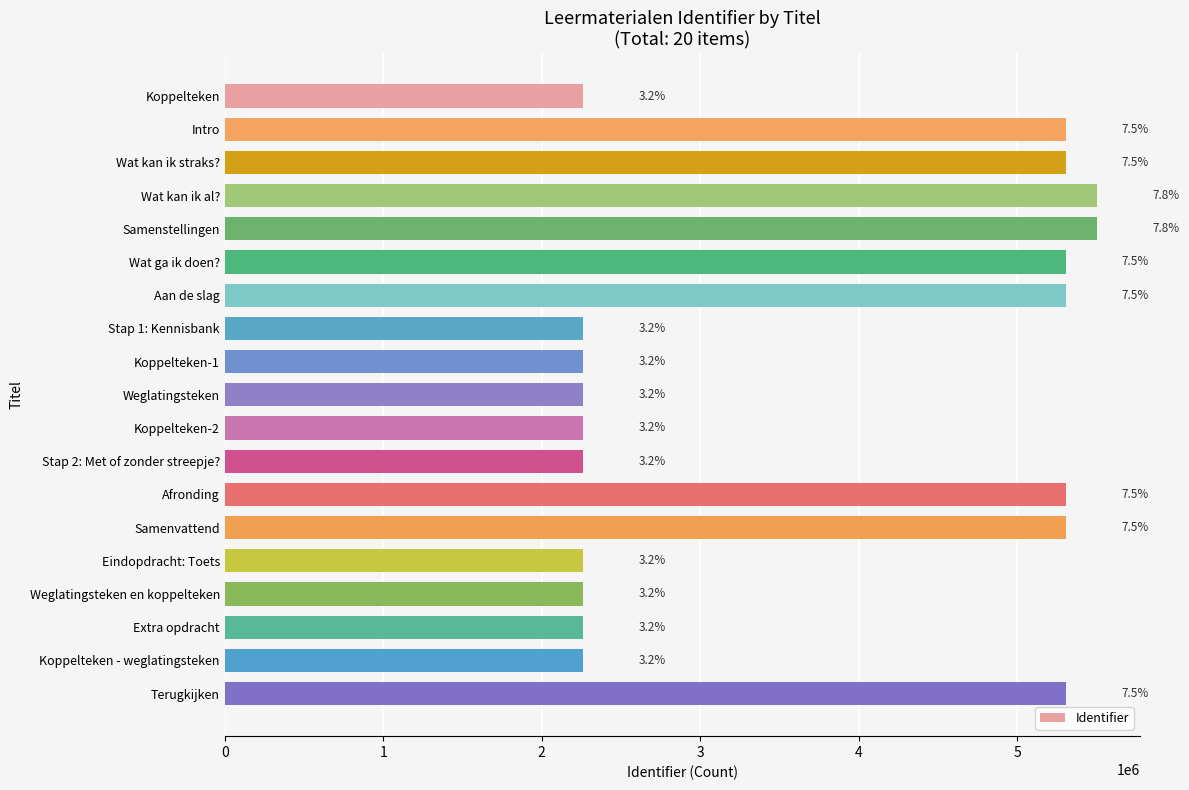

Rank the categories by value from lowest to highest.

Koppelteken, Stap 1: Kennisbank, Koppelteken-1, Weglatingsteken, Koppelteken-2, Stap 2: Met of zonder streepje?, Eindopdracht: Toets, Weglatingsteken en koppelteken, Extra opdracht, Koppelteken - weglatingsteken, Intro, Wat kan ik straks?, Wat ga ik doen?, Aan de slag, Afronding, Samenvattend, Terugkijken, Wat kan ik al?, Samenstellingen